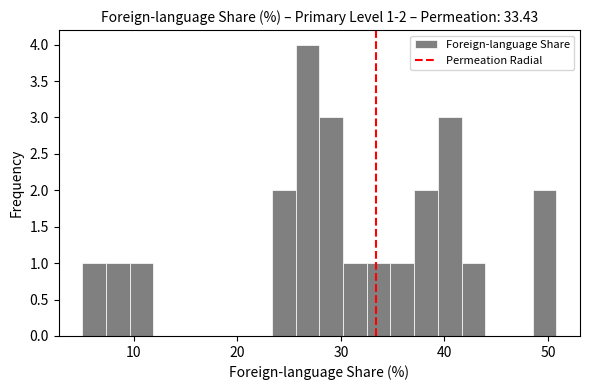

Around what value on the x-axis is the tallest bar? Give the approximate position of its centre, as read against the axis.

27